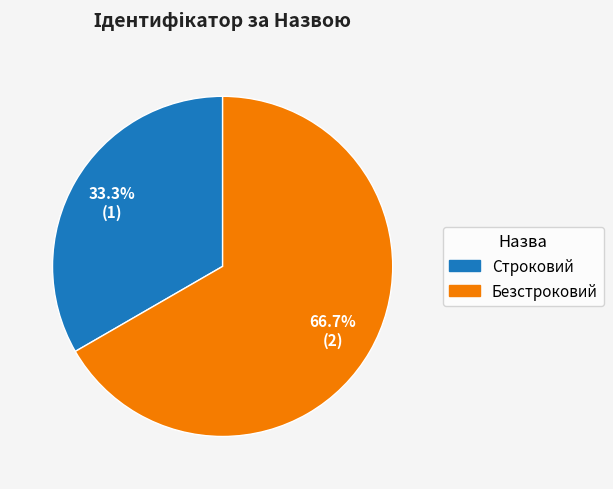

What is the largest slice in the pie chart?

Безстроковий